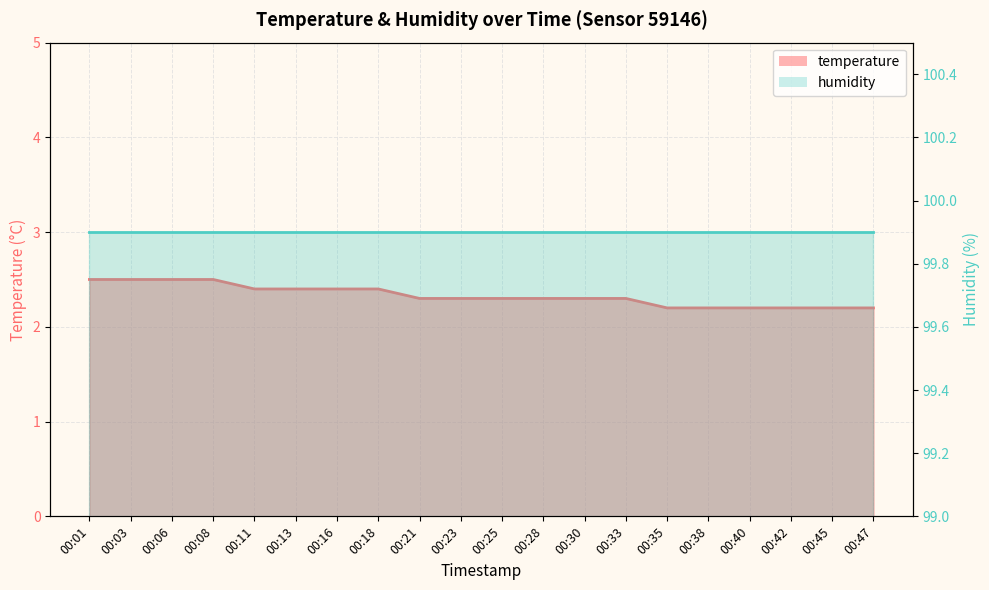

What is the value of the 16th point from the left?

2.2